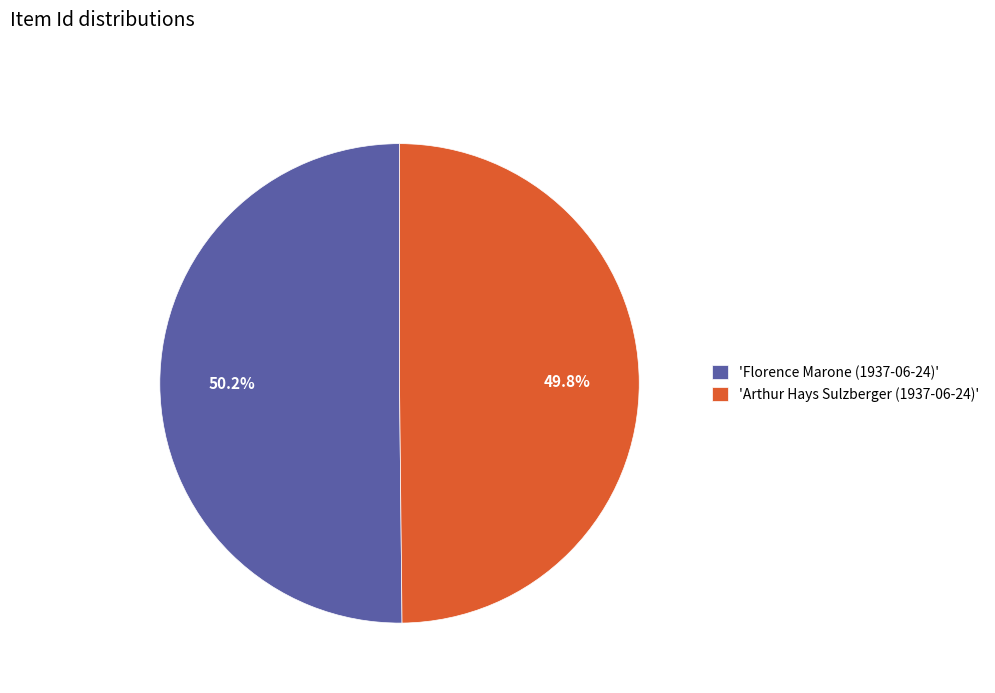

Is there any slice that represents more than half of the pie?

Yes